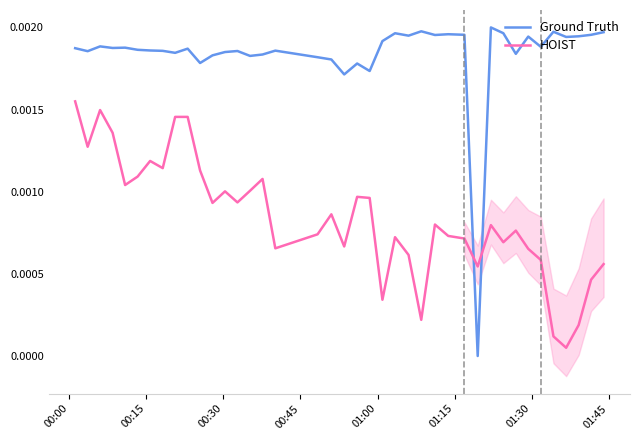

Which series ends up on top after the final intersection of Ground Truth and HOIST?

Ground Truth